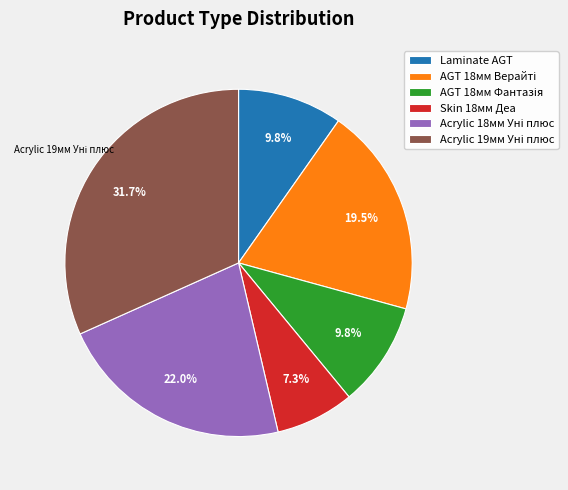

Is there a majority slice in this chart?

No